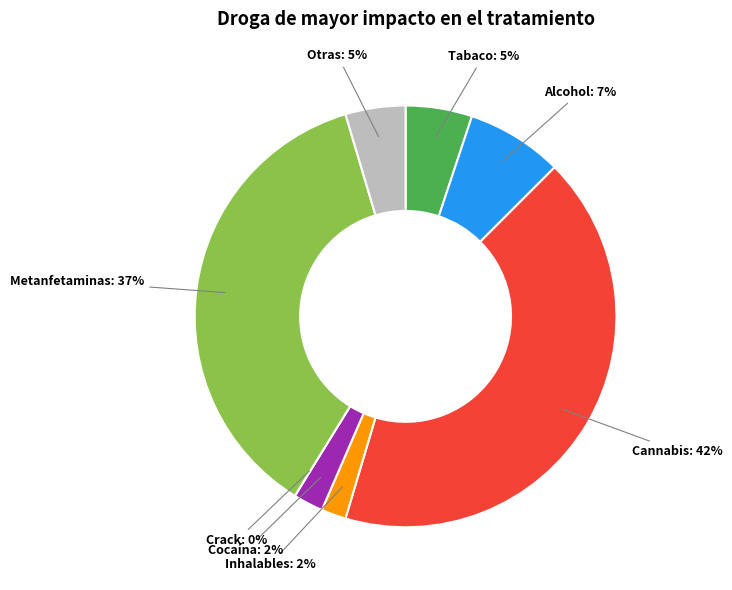

Rank the categories by value from highest to lowest.

Cannabis, Metanfetaminas, Alcohol, Tabaco, Otras, Cocaína, Inhalables, Crack